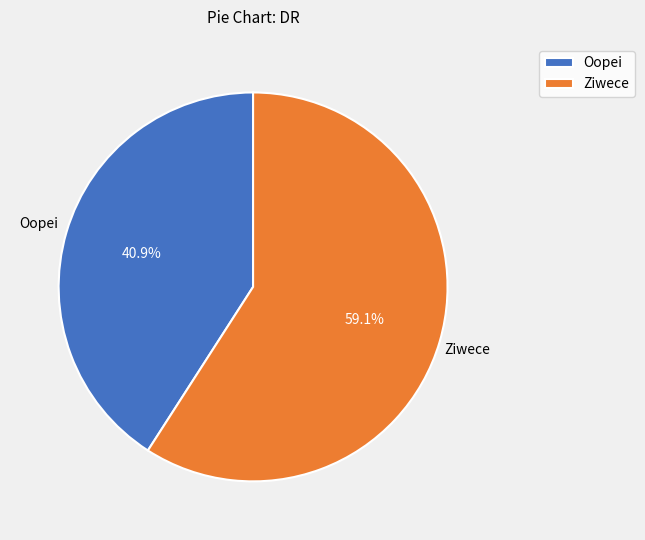

Which category accounts for the majority?

Ziwece